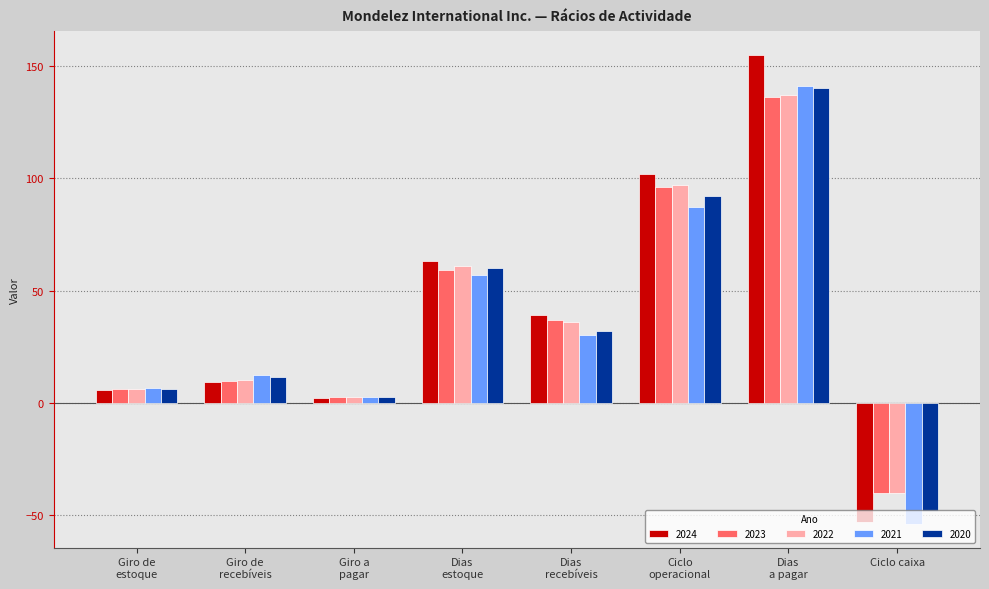

Reading left to right, extract all data points from this chart.

2024: 5.8	9.4	2.4	63.0	39.0	102.0	155.0	-53.0
2023: 6.2	9.9	2.7	59.0	37.0	96.0	136.0	-40.0
2022: 6.0	10.2	2.7	61.0	36.0	97.0	137.0	-40.0
2021: 6.5	12.3	2.6	57.0	30.0	87.0	141.0	-54.0
2020: 6.1	11.6	2.6	60.0	32.0	92.0	140.0	-48.0